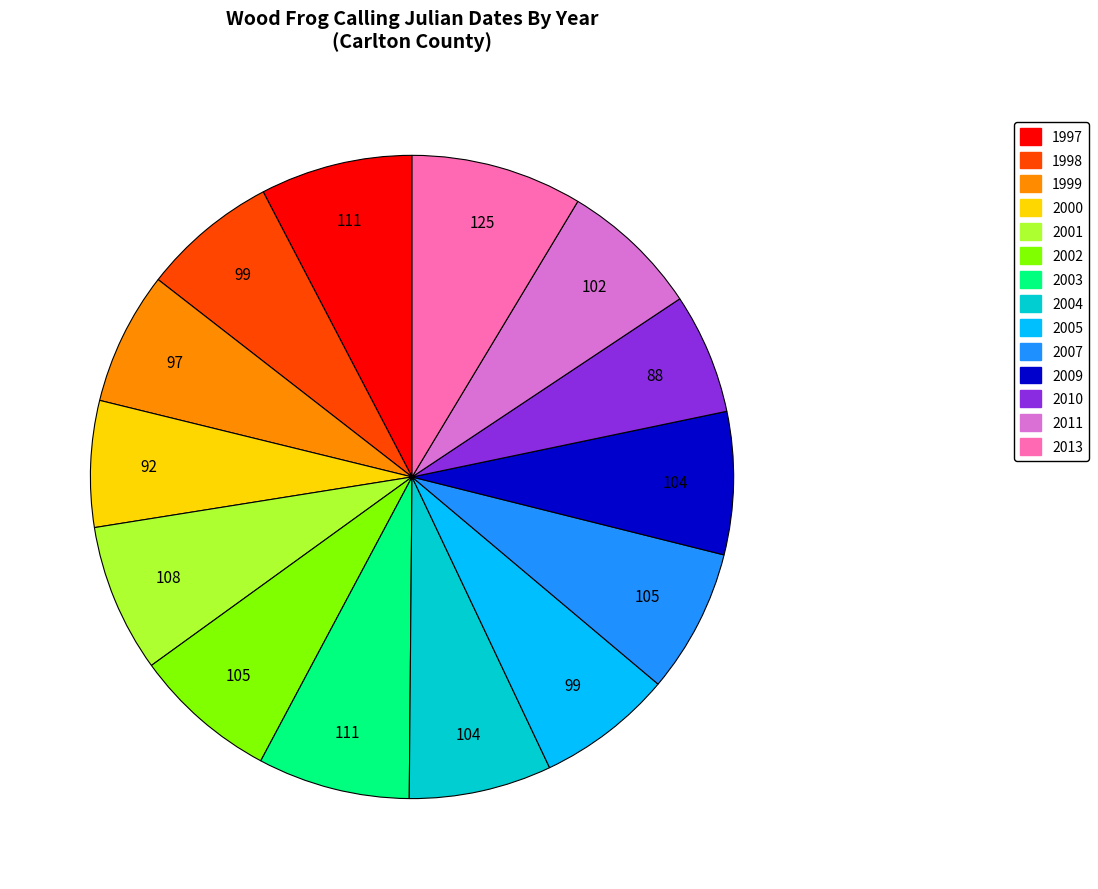

Count the number of slices in the pie.

14